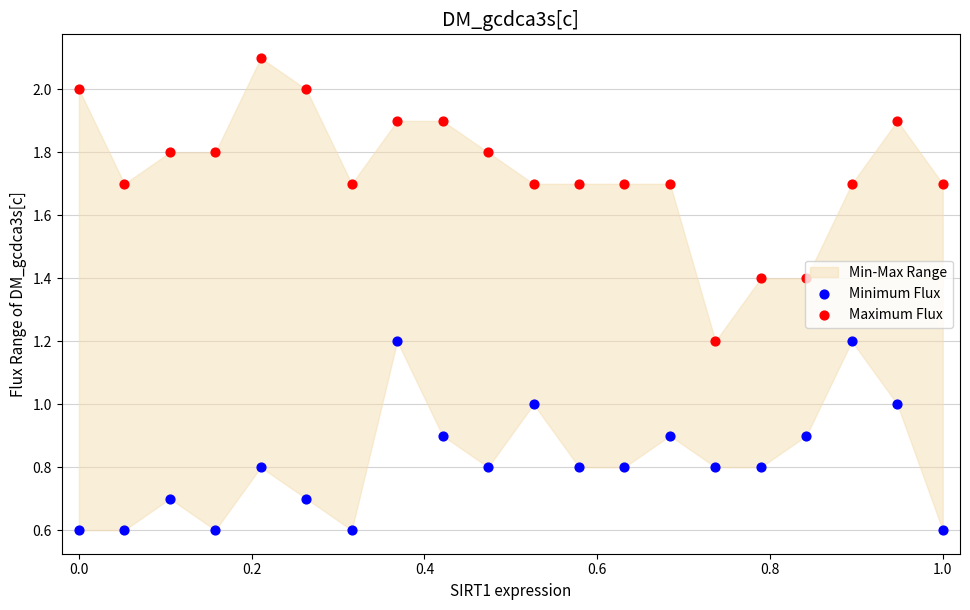

Which series contains the highest Y value?

Maximum Flux